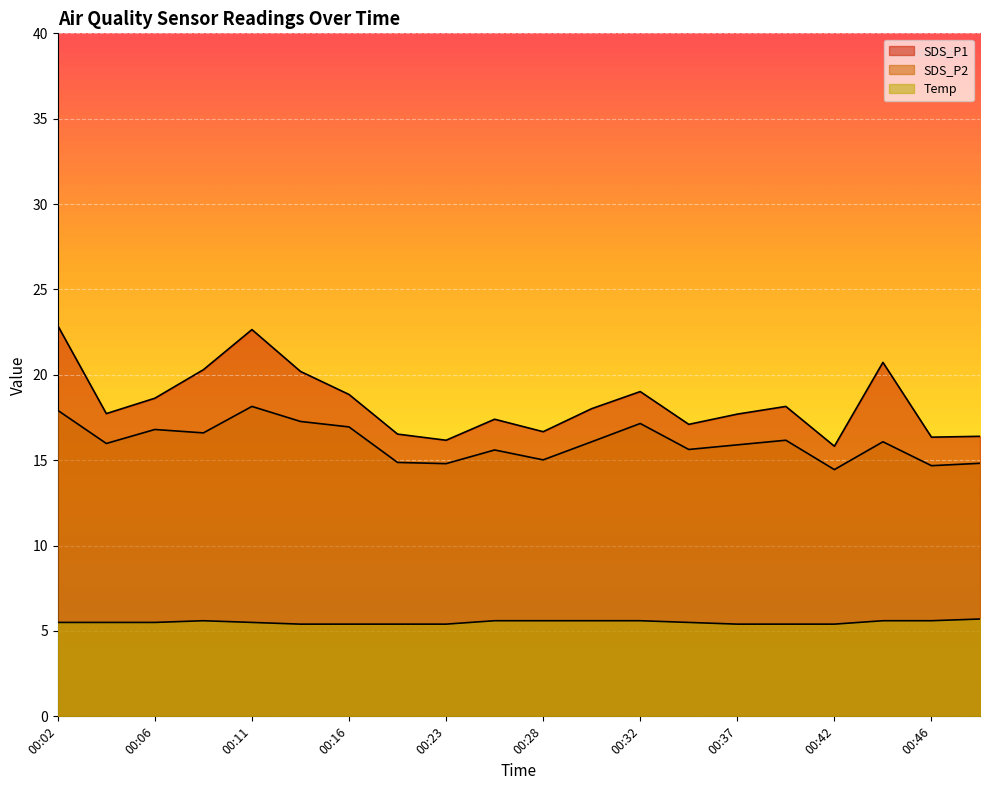

True or false: SDS_P2 and SDS_P1 cross at least once.

False